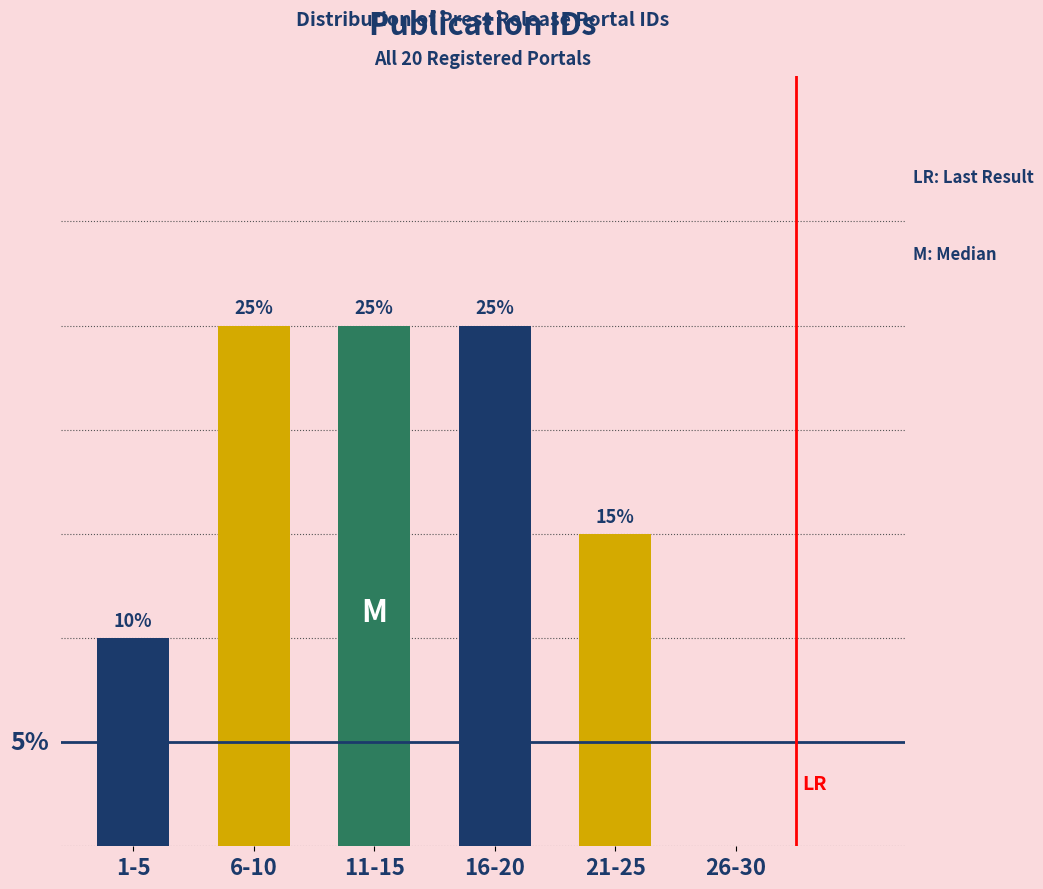

Between 26-30 and 6-10, which is larger?

6-10